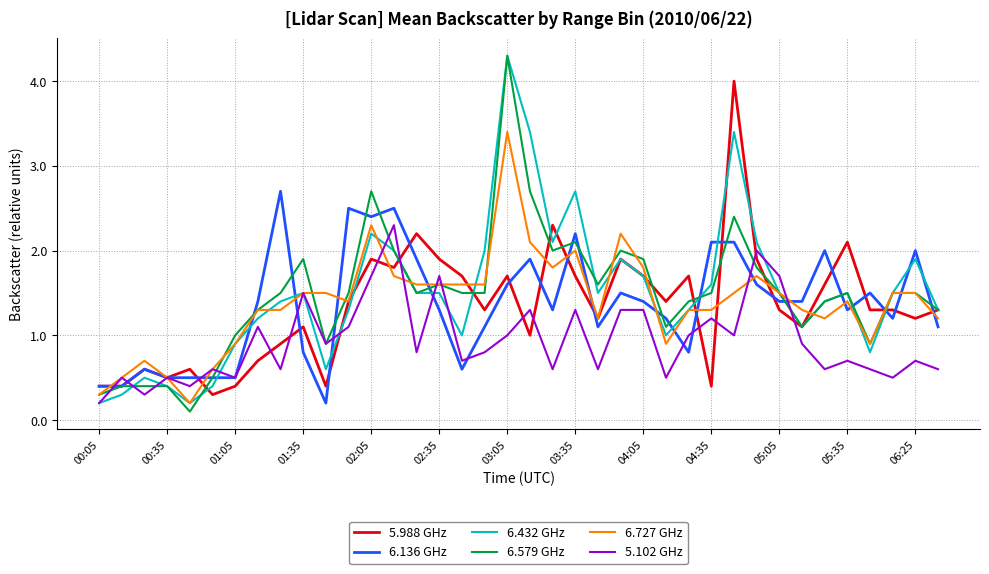

What is the highest value of the 6.579 GHz series?

4.3